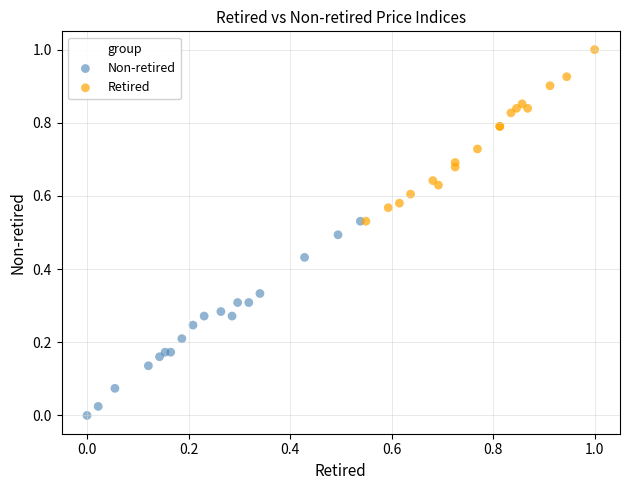

Which series has the largest Y range (max minus min)?

Non-retired